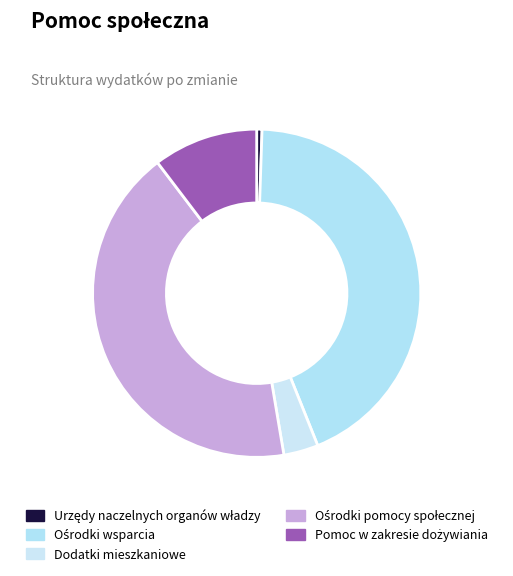

How many slices are in this pie chart?

5